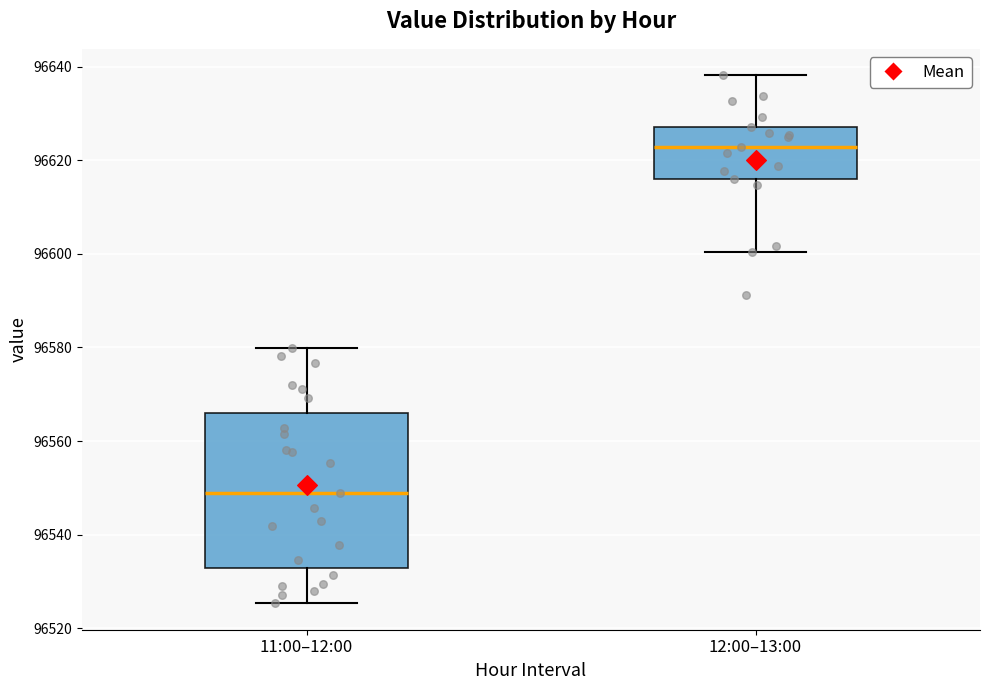

Which box's median line is the lowest?

11:00–12:00